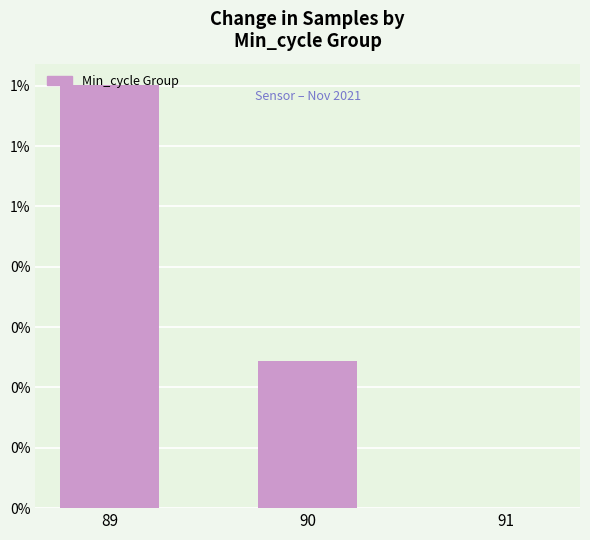

Reading left to right, extract all data points from this chart.

89=1.4	90=0.5	91=0.0